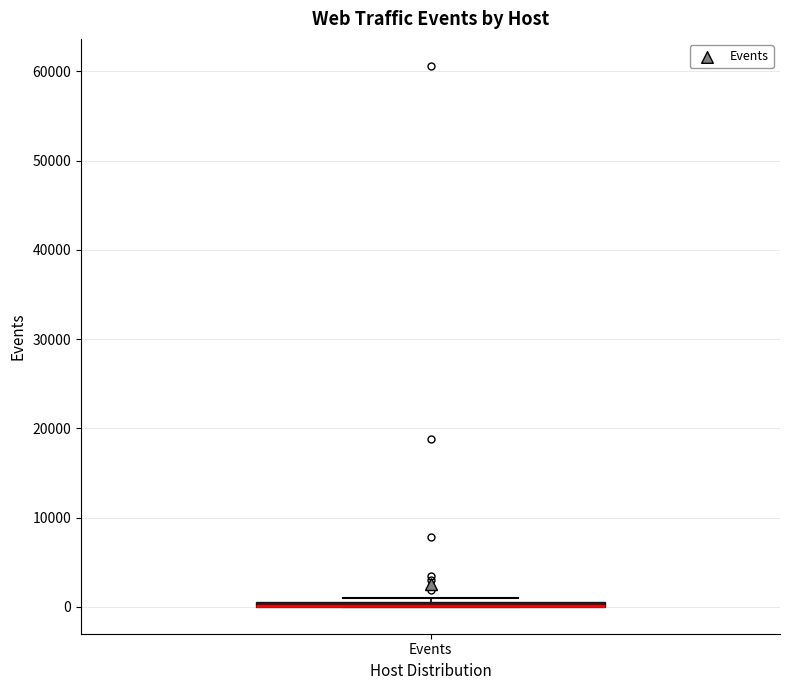

Where is the lower edge of the box for Events on the y-axis? The values are not printed on the chart, so give them approximately, as read against the axis.

0